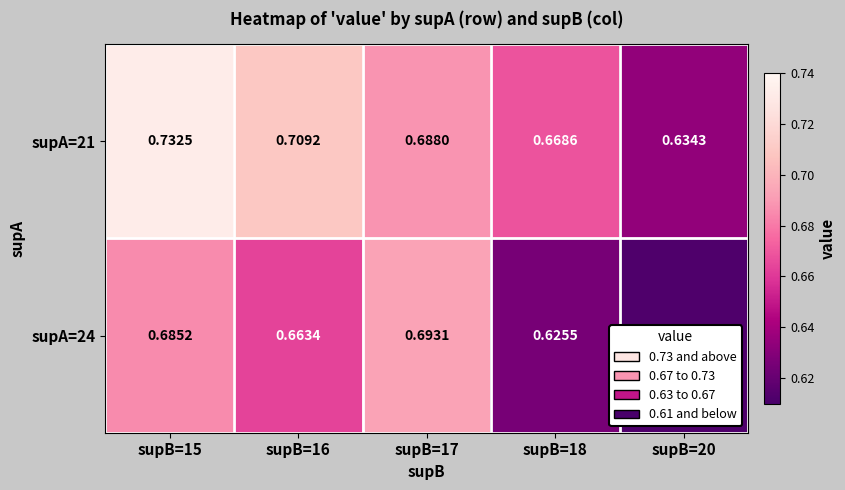

Is the value of supA=24 at supB=17 greater than the value of supA=21 at supB=20?

Yes